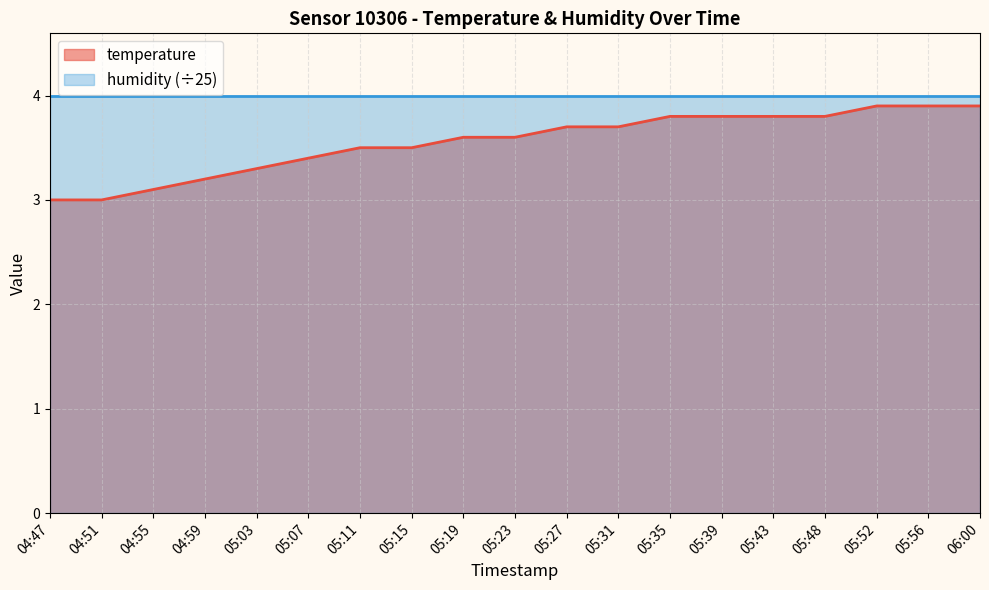

The value of temperature at 05:03 is 3.3. True or false?

True